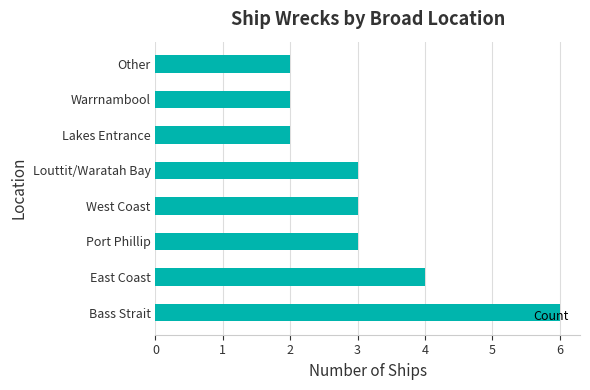

What is the maximum value shown in the chart?

6